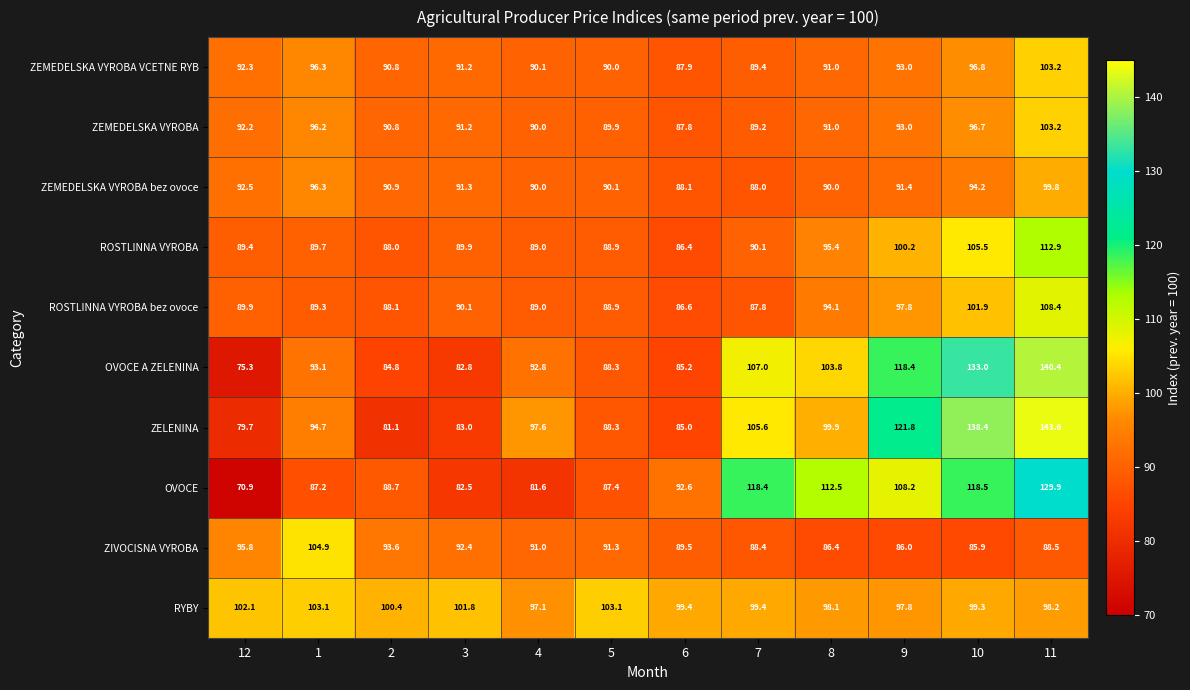

What is the maximum value shown in the chart?

143.6